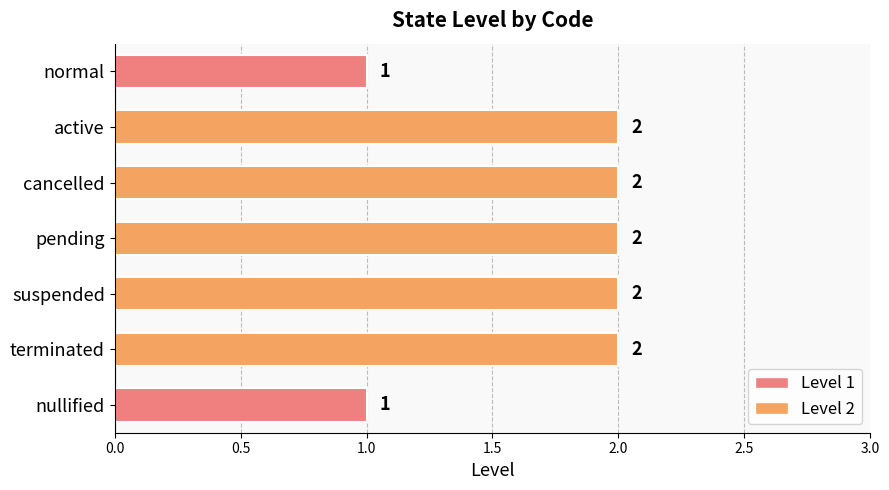

What is the change in value from normal to active?

+1